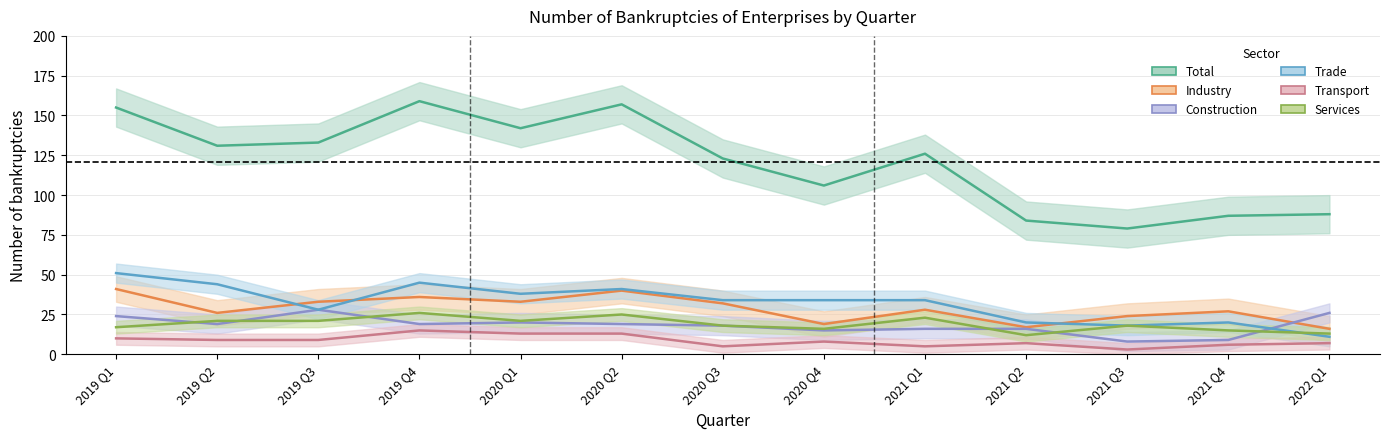

Is the value of Trade at 2019 Q1 greater than the value of Services at 2020 Q1?

Yes